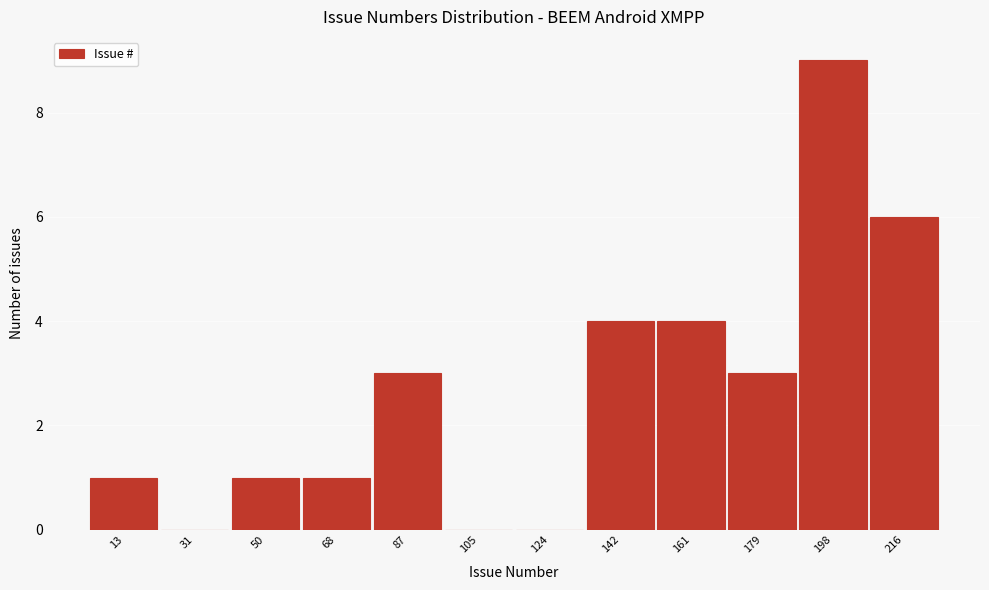

Reading left to right, transcribe this chart: for each bar, give the range it covers on the x-axis and its height. Neither the bar edges nor the heights are printed on the chart, so give them approximately, as read against the axes.

4.0 to 22.5: 1
22.5 to 41.0: 0
41.0 to 59.5: 1
59.5 to 78.0: 1
78.0 to 96.5: 3
96.5 to 115.0: 0
115.0 to 133.5: 0
133.5 to 152.0: 4
152.0 to 170.5: 4
170.5 to 189.0: 3
189.0 to 207.5: 9
207.5 to 226.0: 6